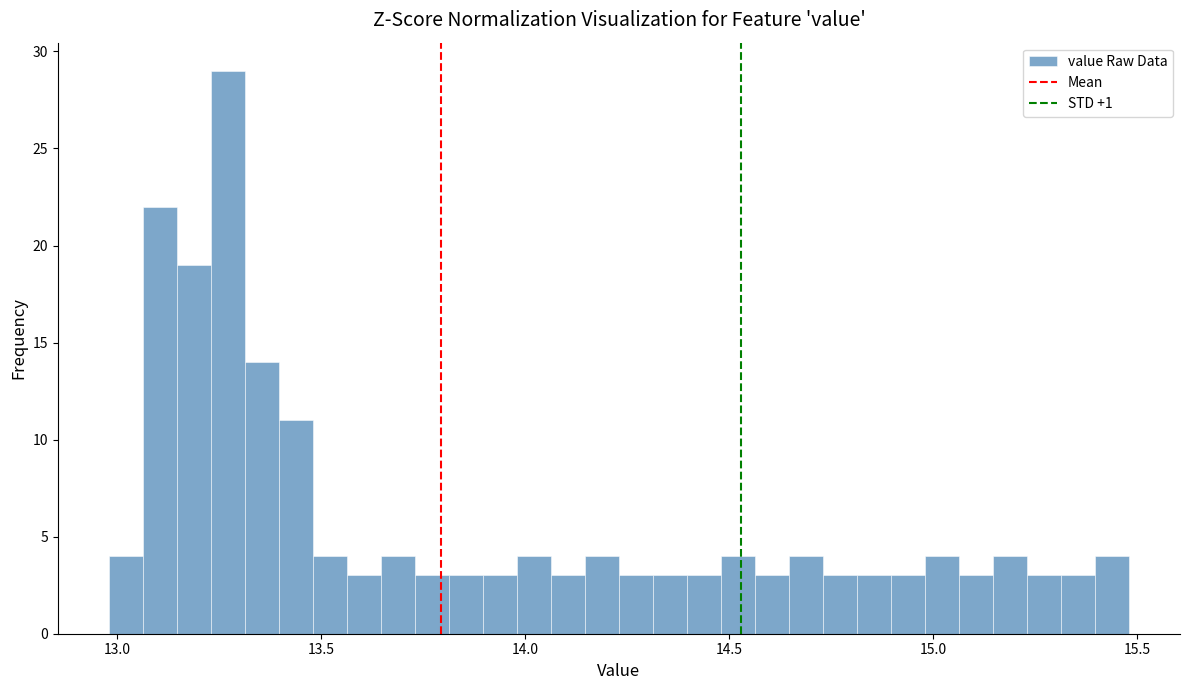

Read against the x-axis, roughly where is the centre of the tallest bar?

13.25